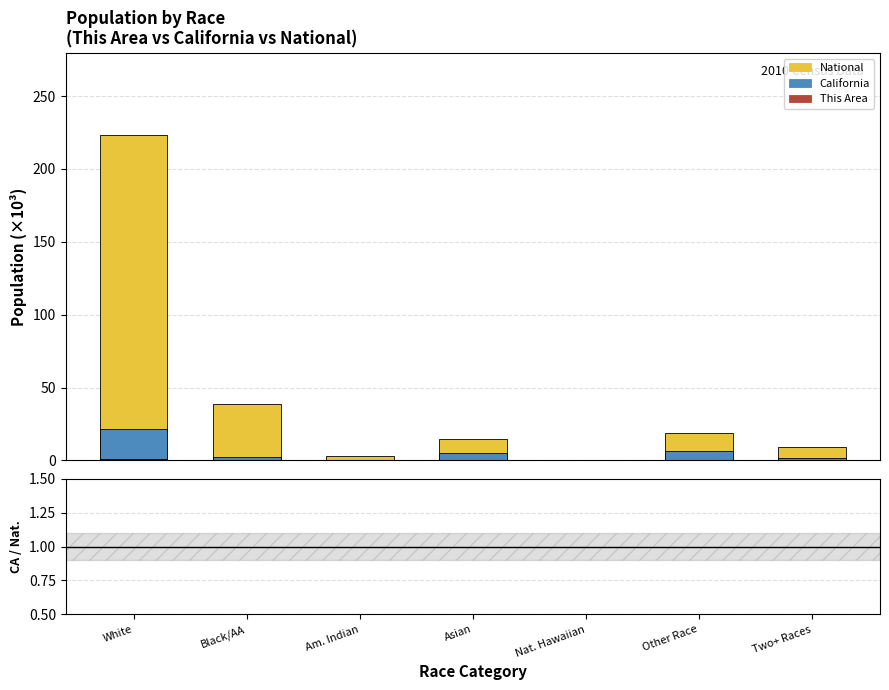

How many CA / National ratio values are between 0 and 1?

7